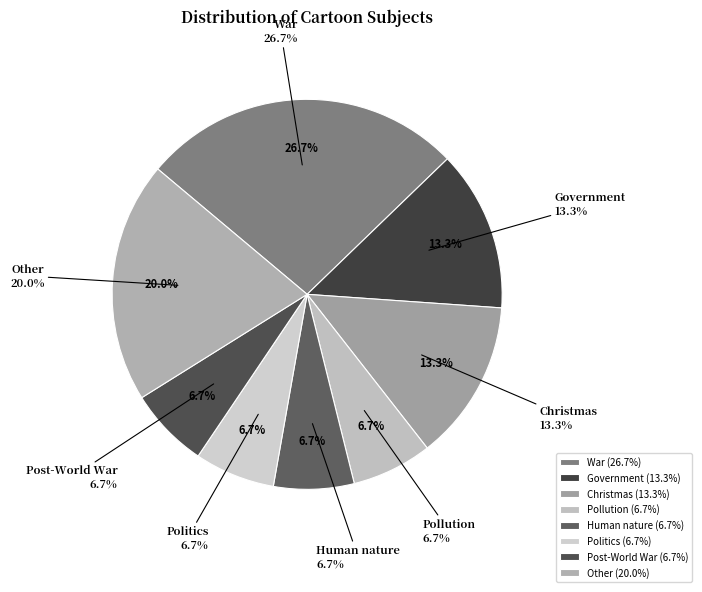

What is the largest slice in the pie chart?

War